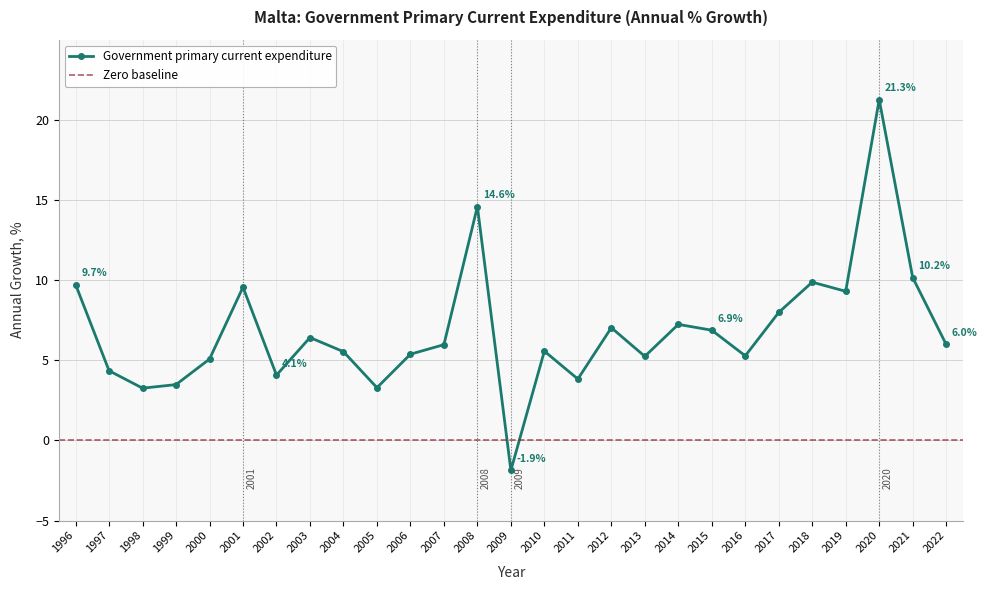

Reading left to right, list all the values displayed in this chart.

1996=9.7	1997=4.3	1998=3.3	1999=3.5	2000=5.1	2001=9.6	2002=4.1	2003=6.4	2004=5.5	2005=3.3	2006=5.4	2007=6.0	2008=14.6	2009=-1.9	2010=5.6	2011=3.8	2012=7.0	2013=5.2	2014=7.2	2015=6.9	2016=5.3	2017=8.0	2018=9.9	2019=9.3	2020=21.3	2021=10.2	2022=6.0